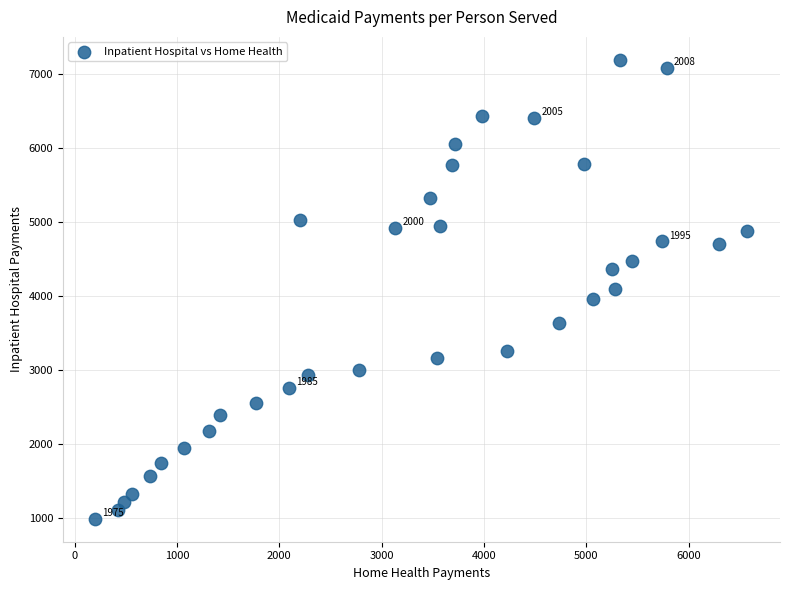

What is the range of X values (max minus min)?

6370.8